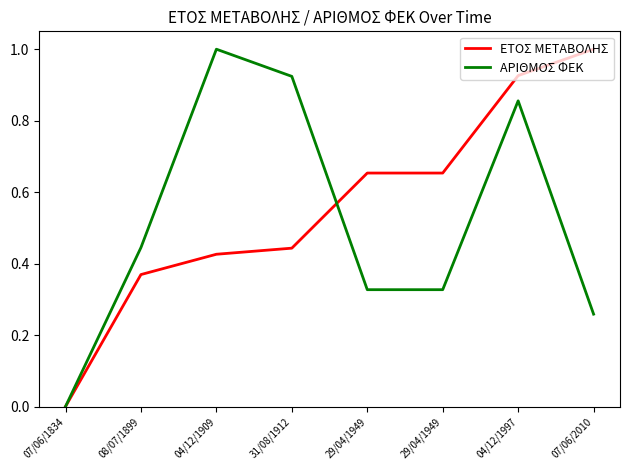

What are all the series names shown in the legend?

ΕΤΟΣ ΜΕΤΑΒΟΛΗΣ, ΑΡΙΘΜΟΣ ΦΕΚ